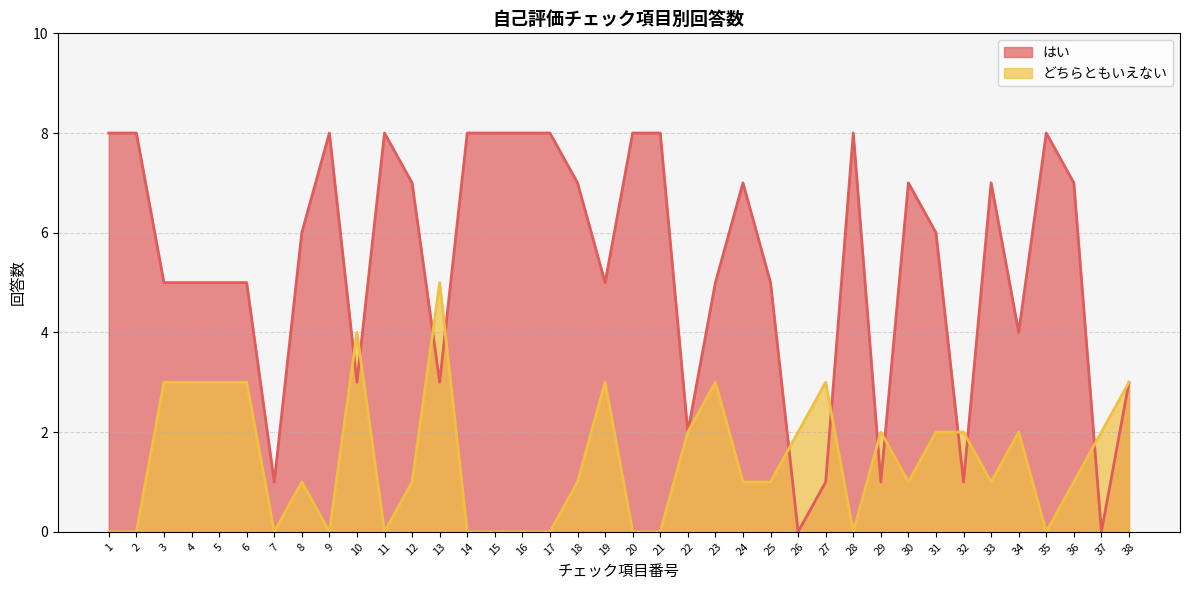

At 2, list the series in order from smallest to largest.

どちらともいえない, はい